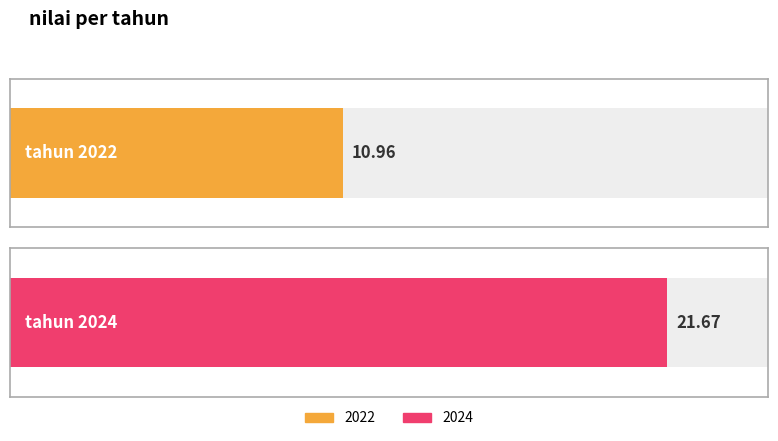

What is the sum of the values at 2024 and 2022?

32.6